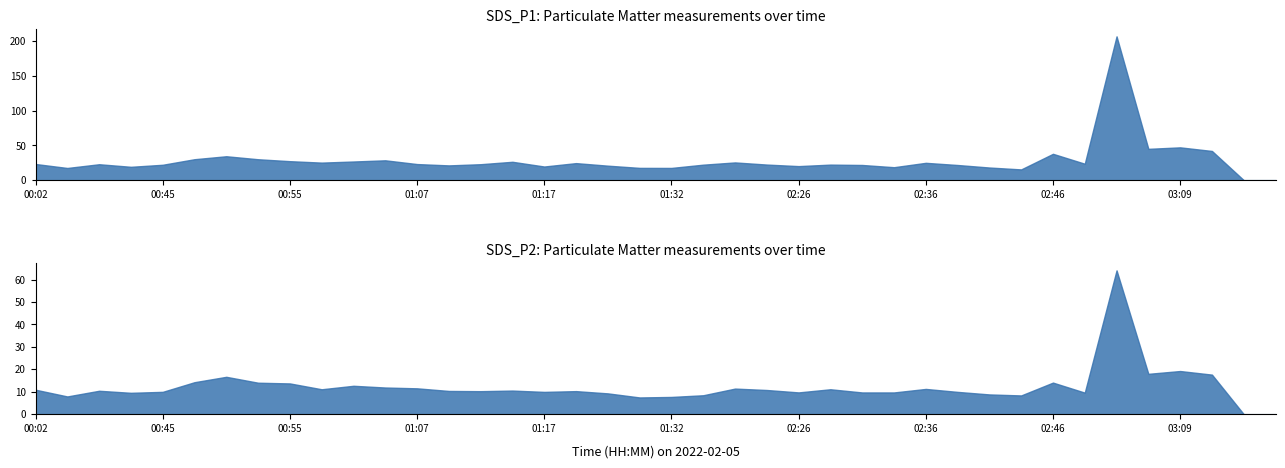

What is the label of the 5th point from the left?

00:45